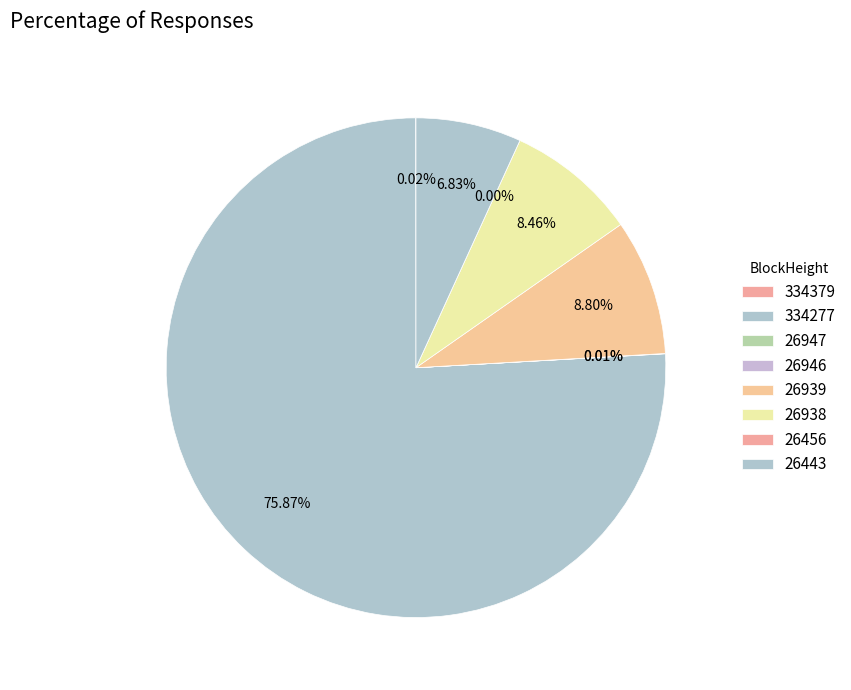

To the nearest percent, what is the difference between the largest and smallest slice percentages?

76%